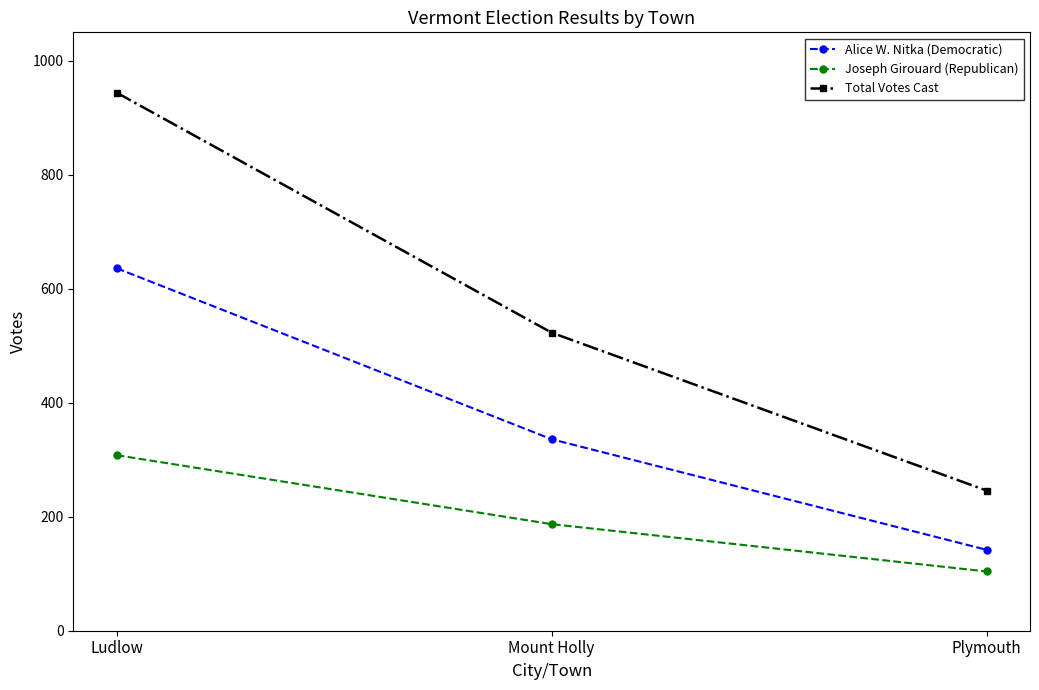

At how many categories does at least one series exceed 146?

3